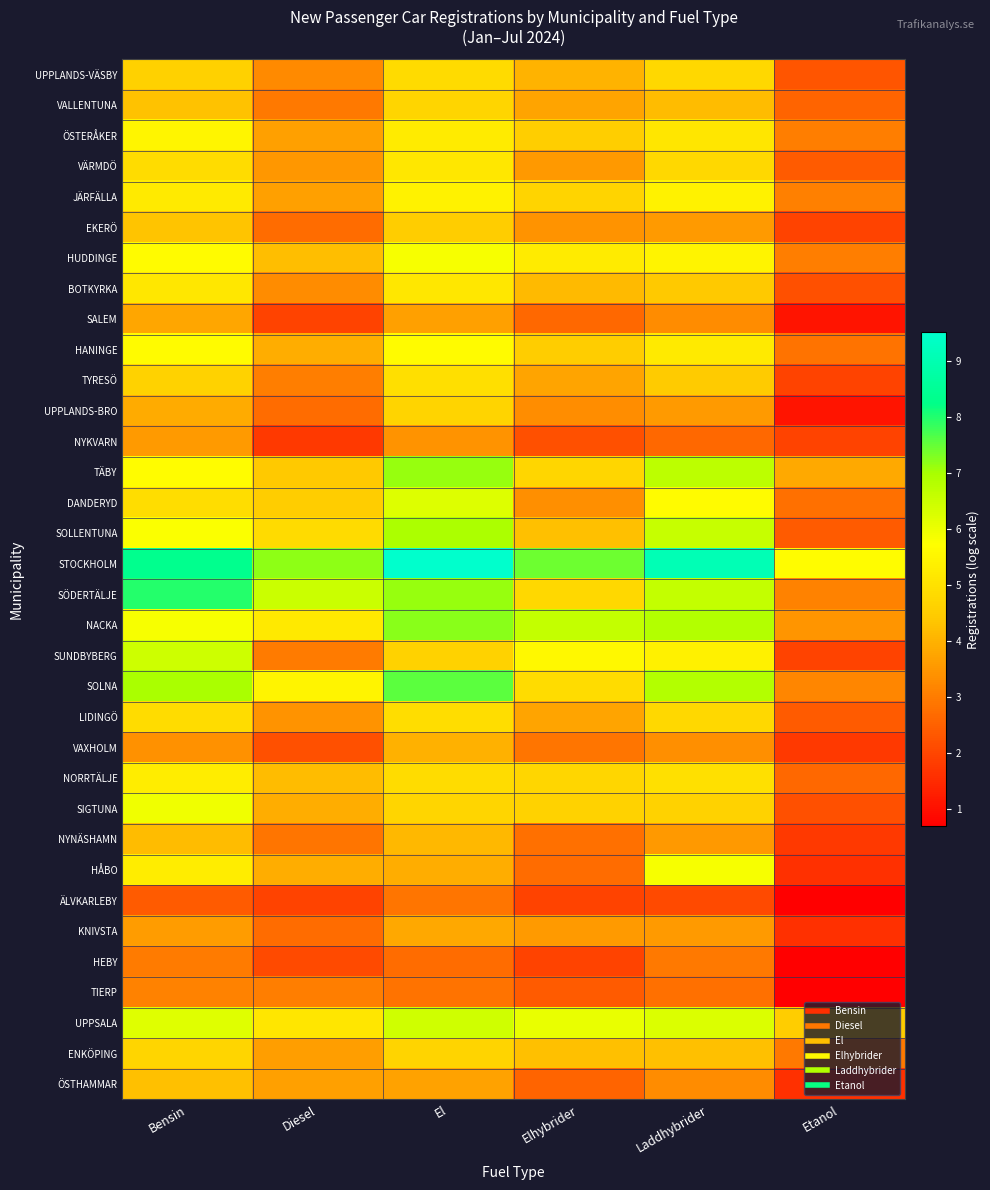

Which series has the largest total across all categories?

STOCKHOLM